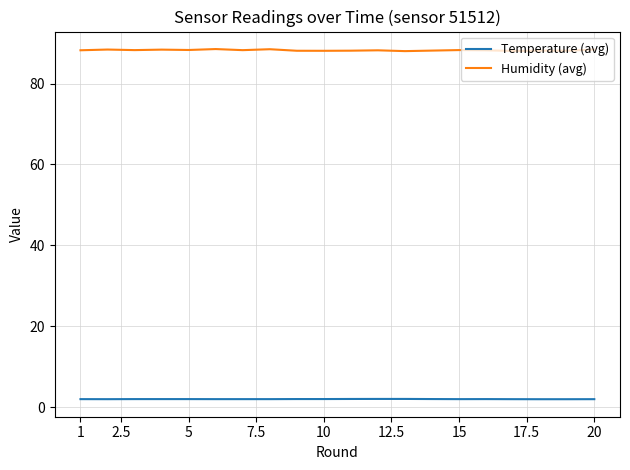

List the series in order of their peak value, highest first.

Humidity (avg), Temperature (avg)